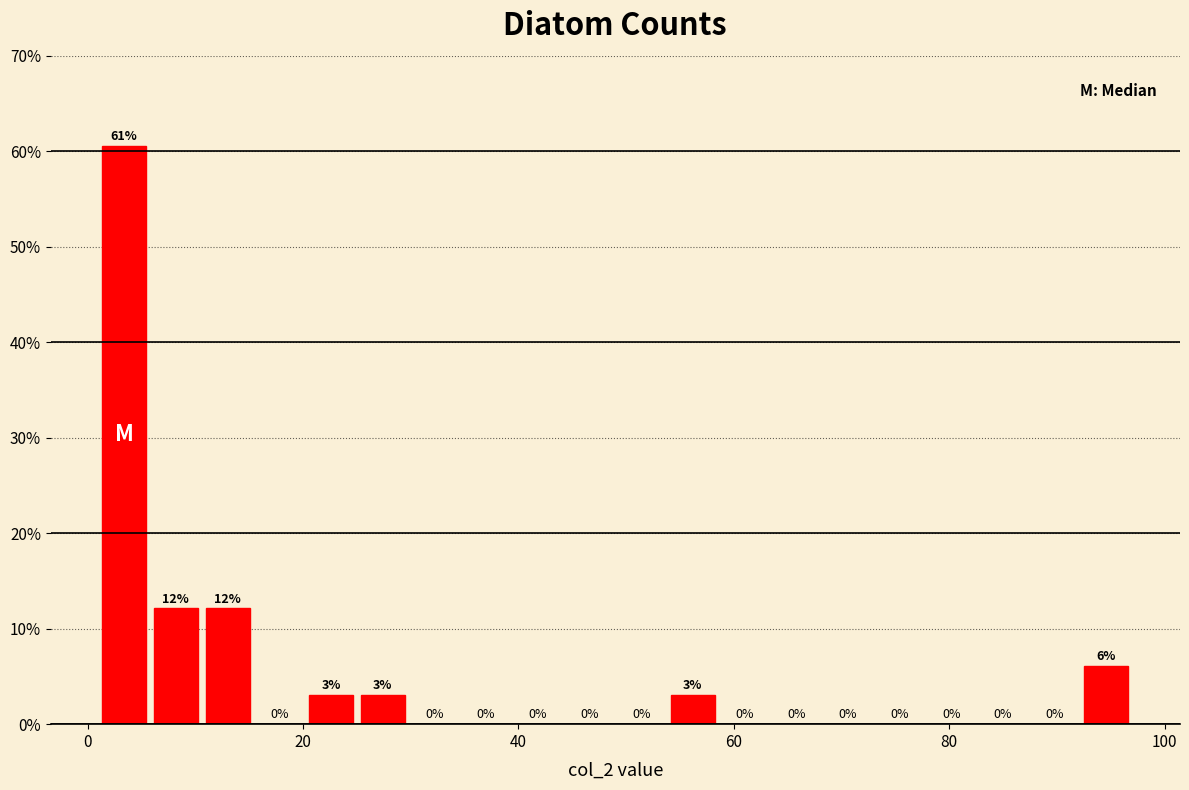

Read against the x-axis, roughly where is the centre of the tallest bar?

4